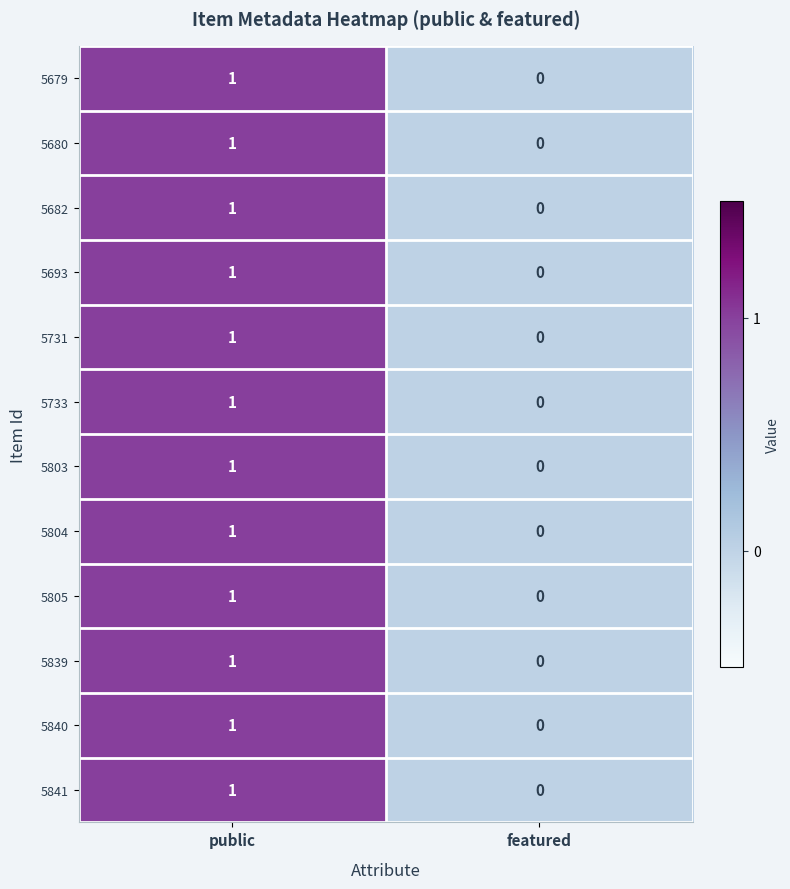

Where is 5841 nearest to the value 0?

featured